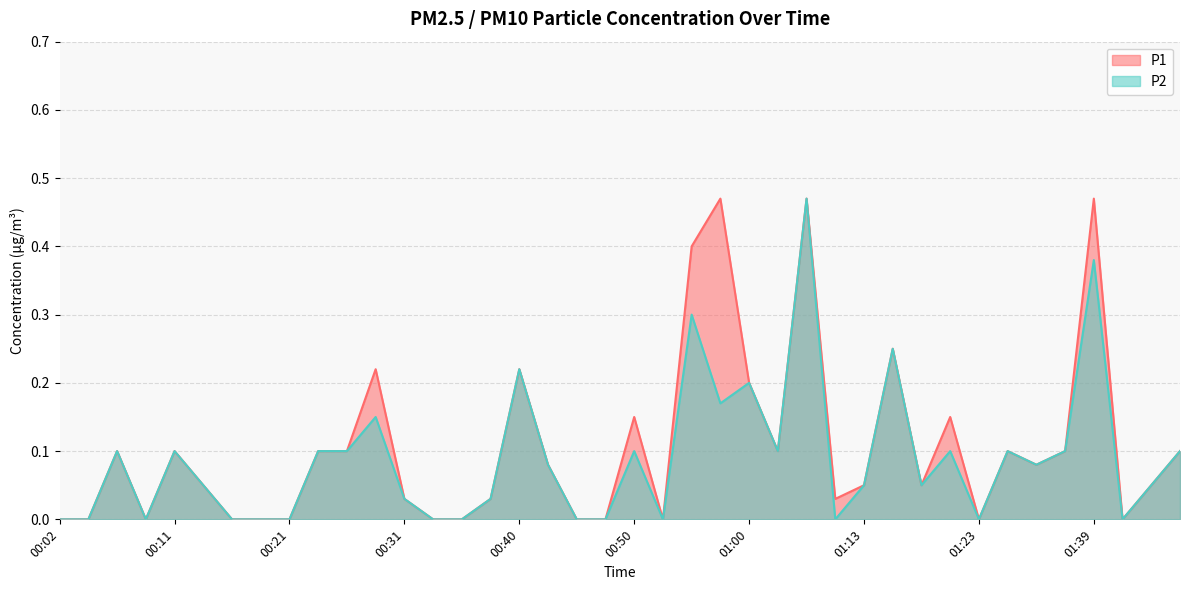

How many interior local valleys does the P2 series have?

9